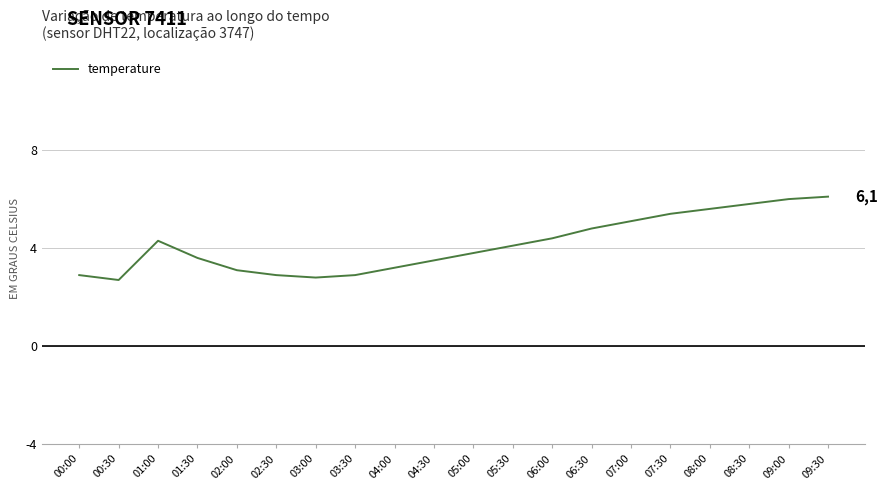

What is the smallest value displayed?

2.7